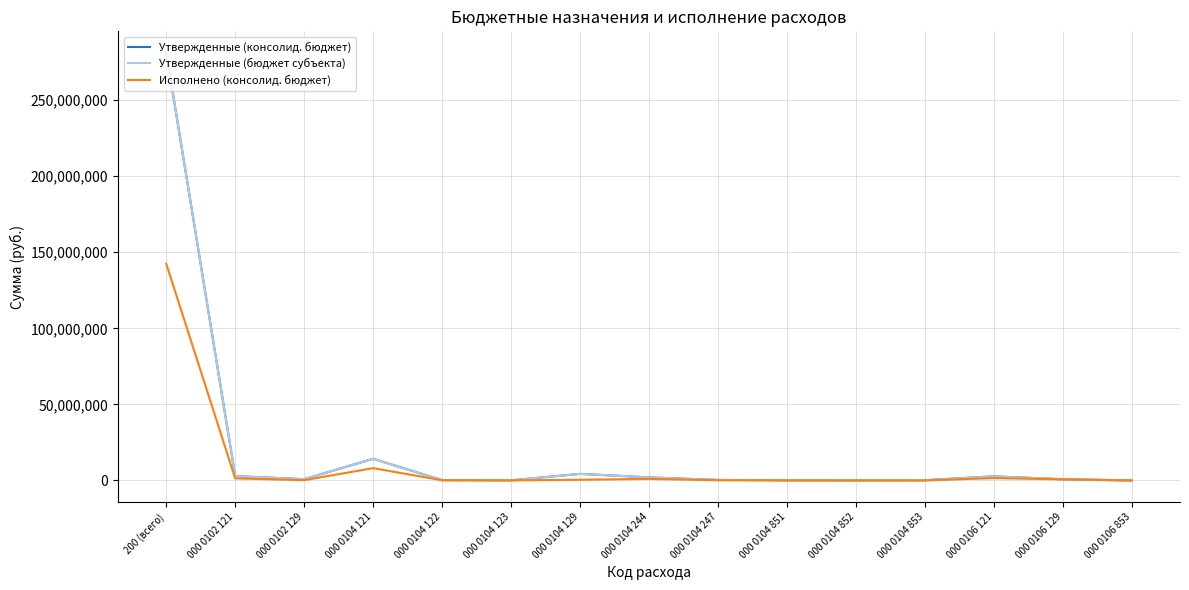

What position from the left is 200 (всего)?

1